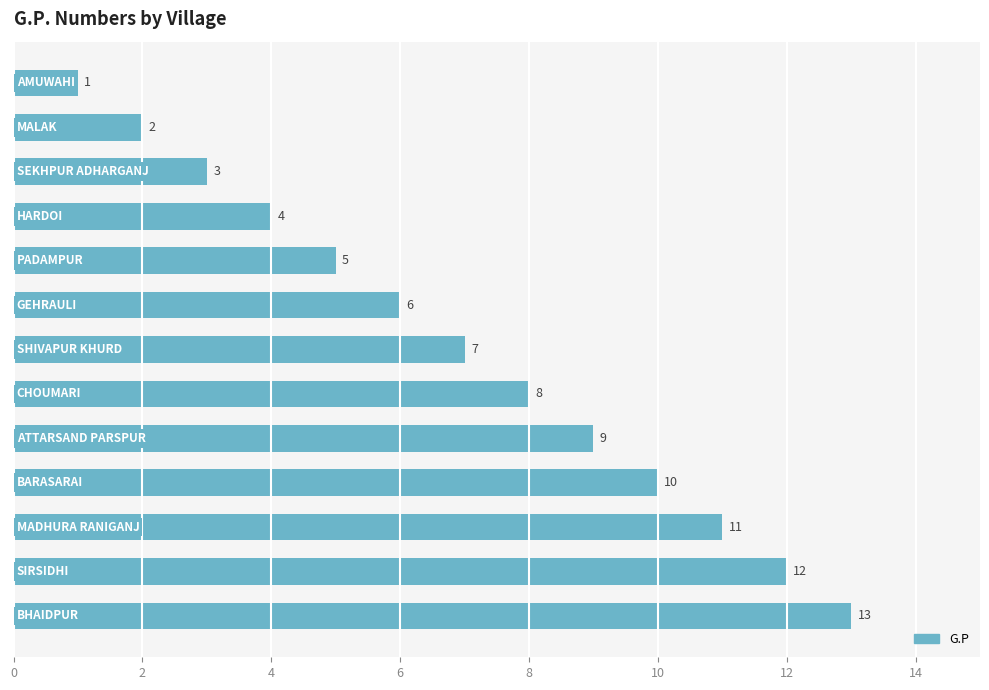

What is the value of the 3rd bar from the top?

3